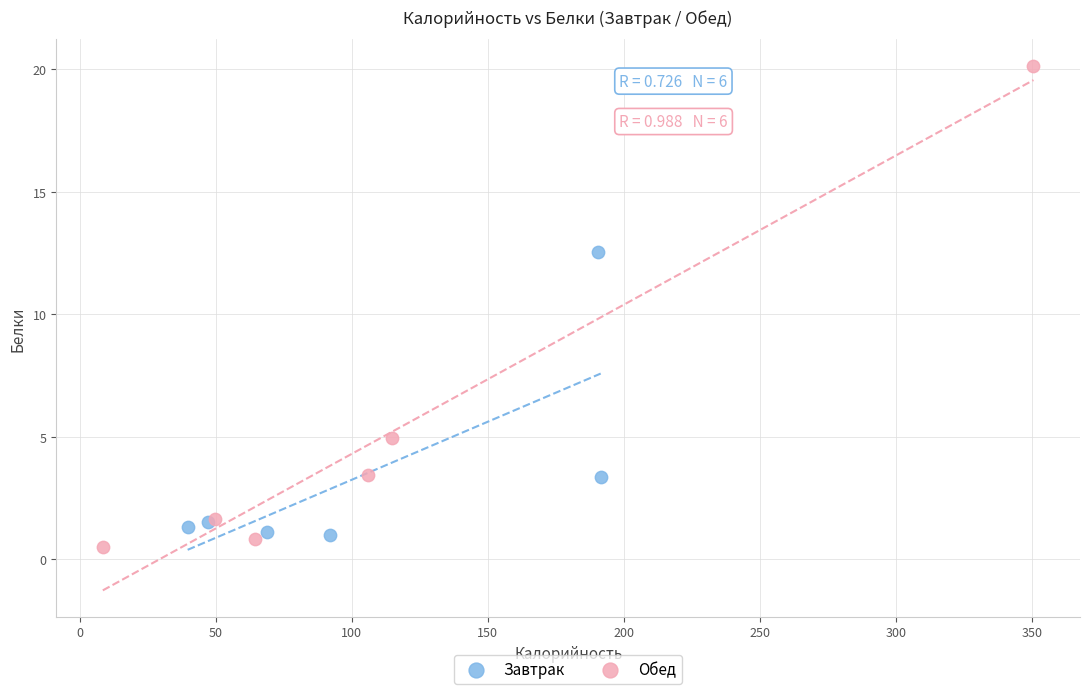

Which series contains the highest Y value?

Обед